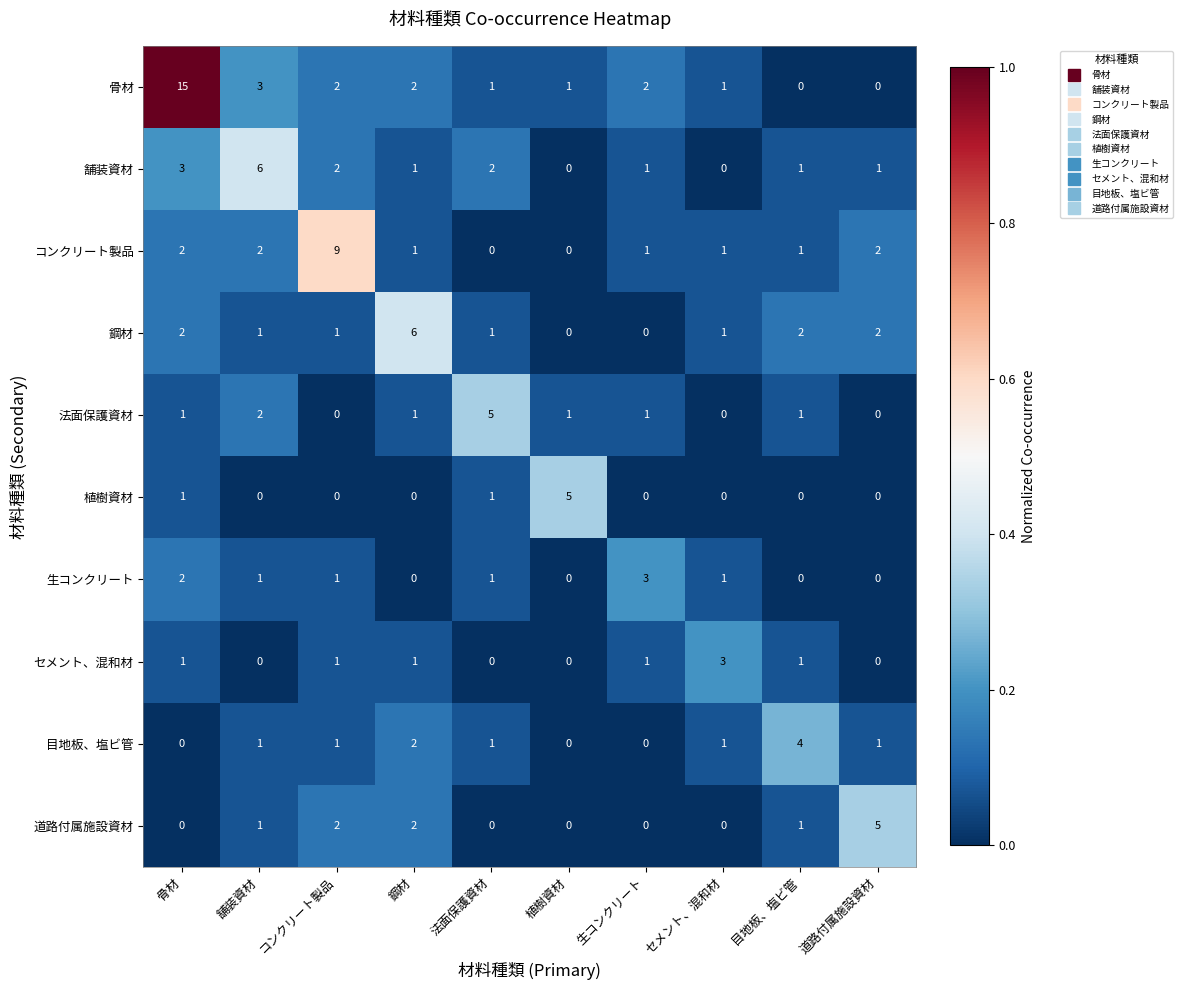

What is the total value across all series at 道路付属施設資材?

11